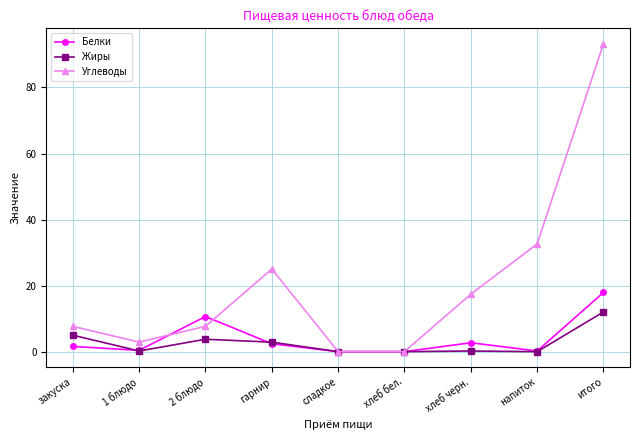

True or false: Жиры and Белки cross at least once.

True